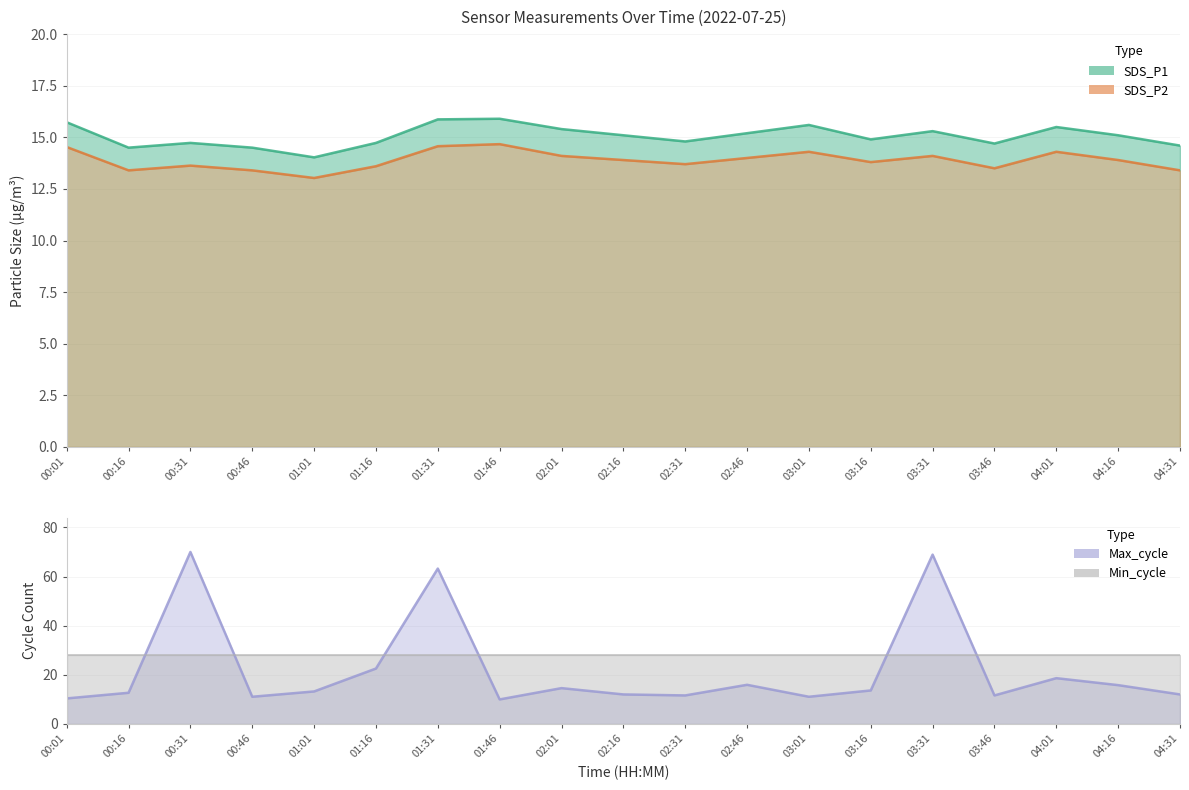

What is the label of the 15th point from the right?

01:01